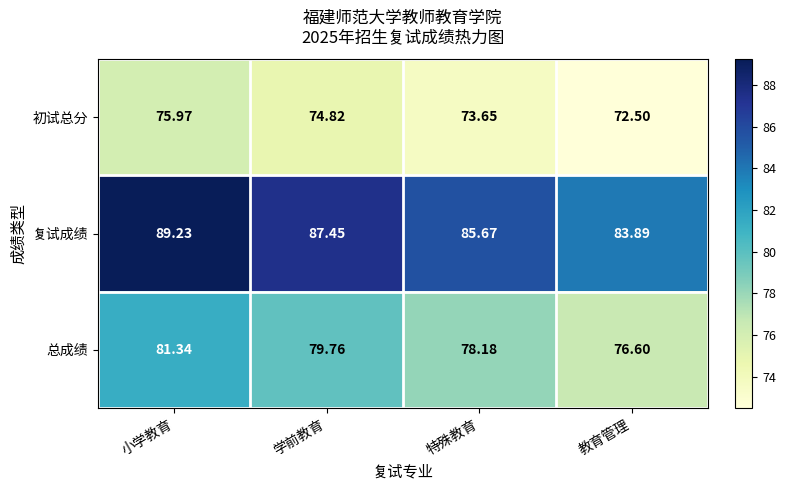

At 特殊教育, list the series in order from largest to smallest.

复试成绩, 总成绩, 初试总分